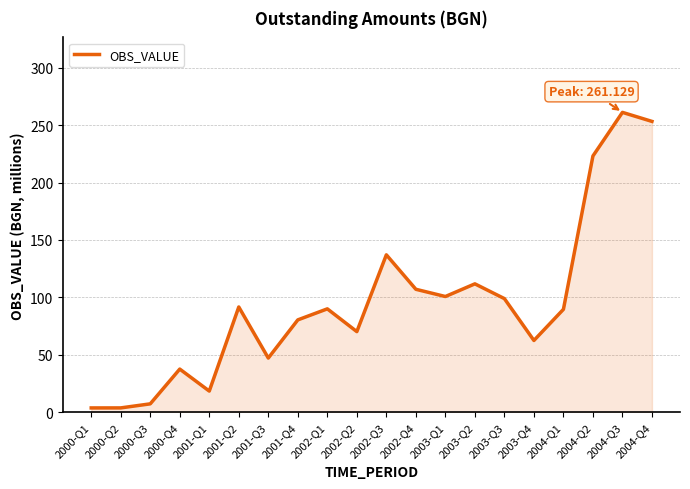

Is it true that the value at 2001-Q4 is 121.8?

False